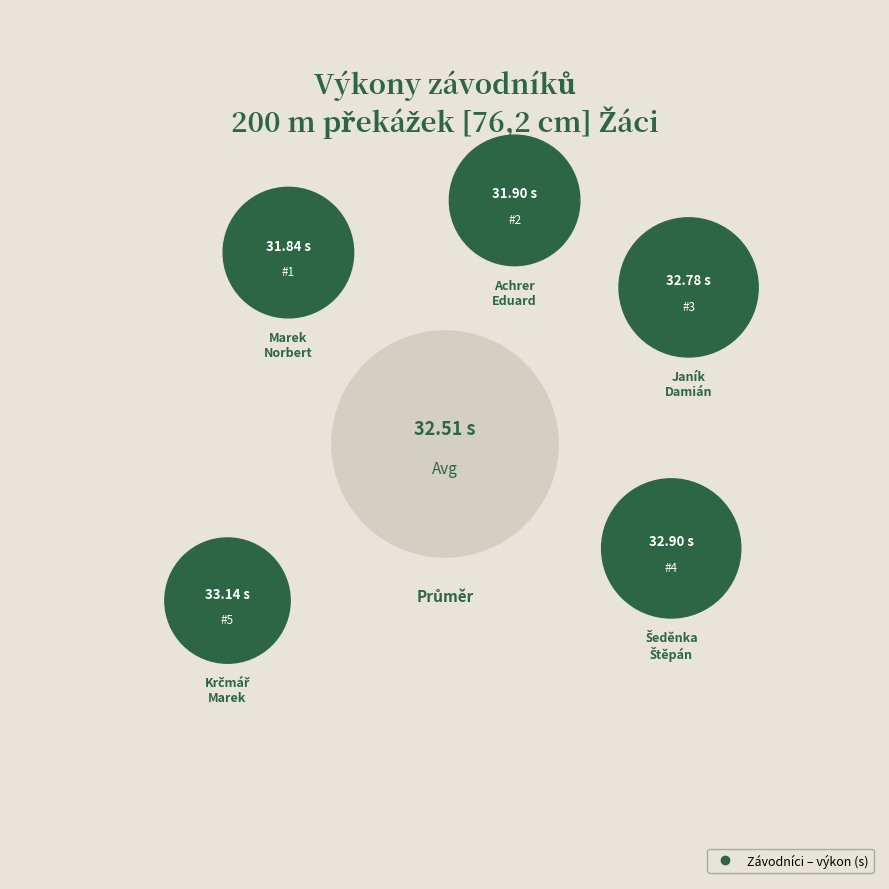

How many segments does this pie chart have?

5